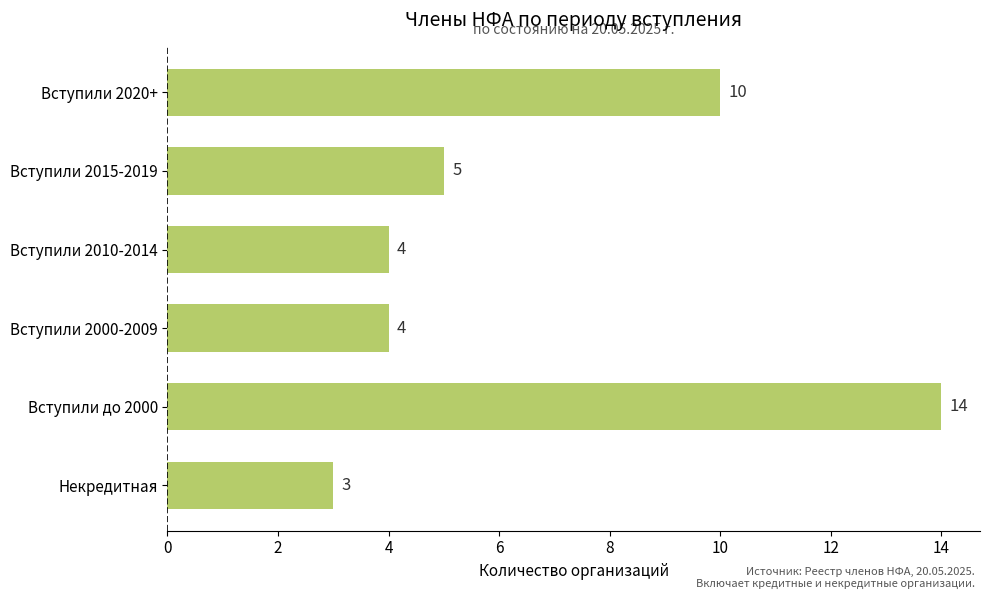

Where is the data nearest to the value 8?

Вступили 2020+